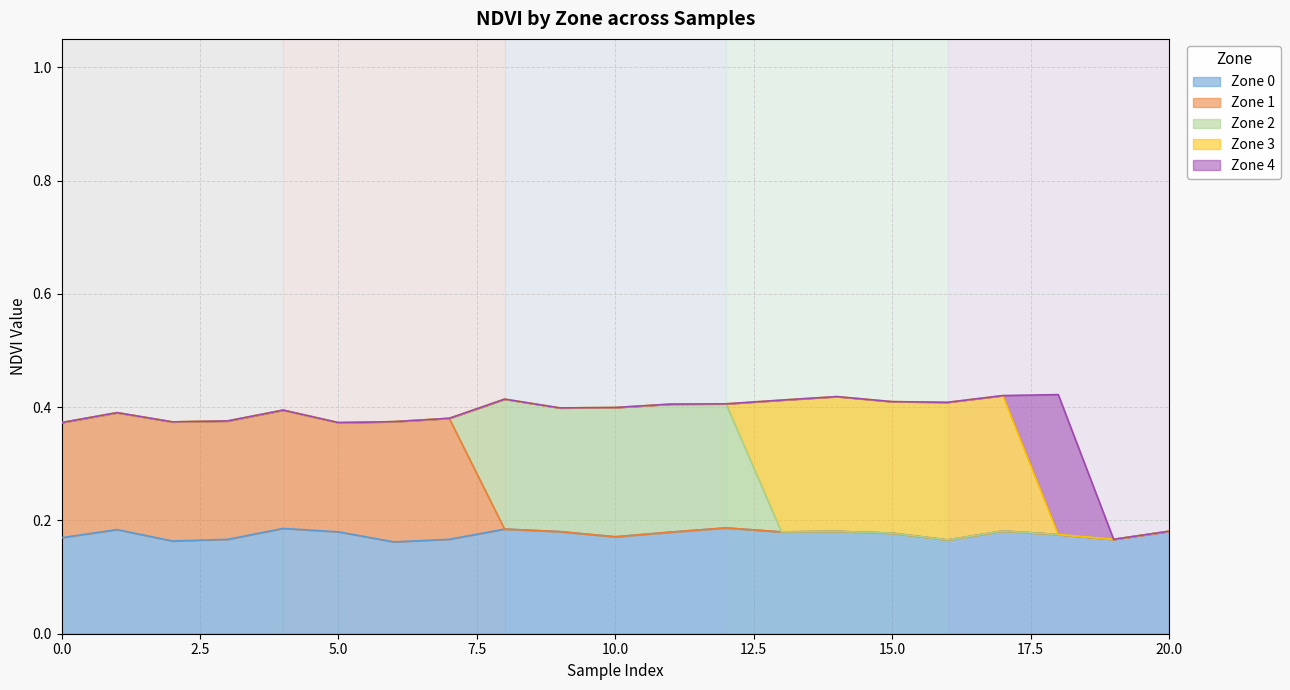

Is the value of Zone 3 at 20 greater than the value of Zone 2 at 15?

No